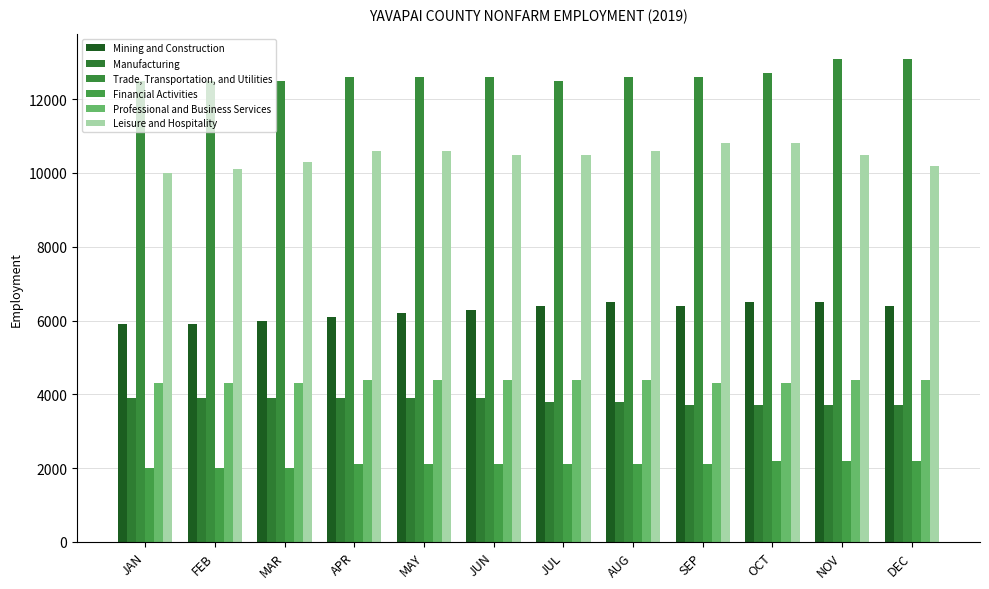

What position from the right is APR?

9